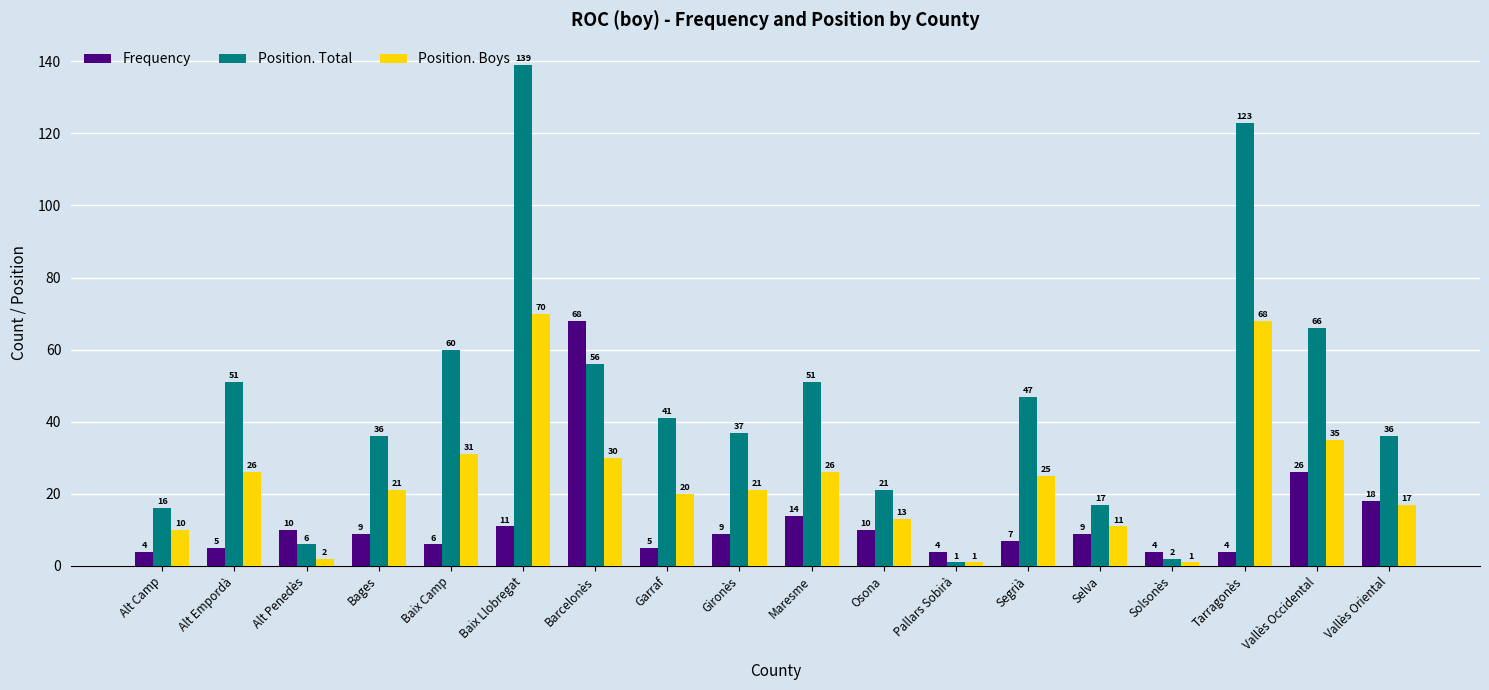

What is the total value across all series at Pallars Sobirà?

6